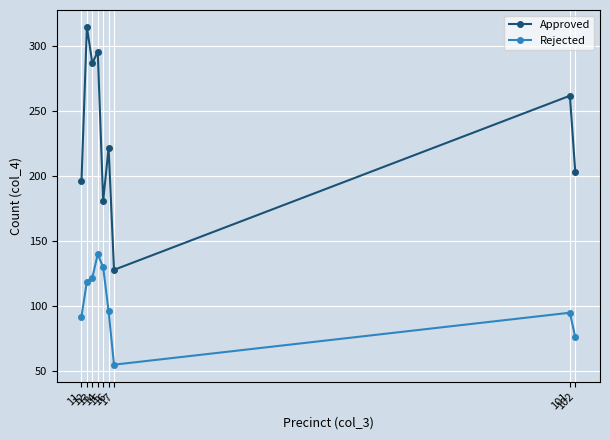

True or false: Rejected and Approved intersect in this chart.

False